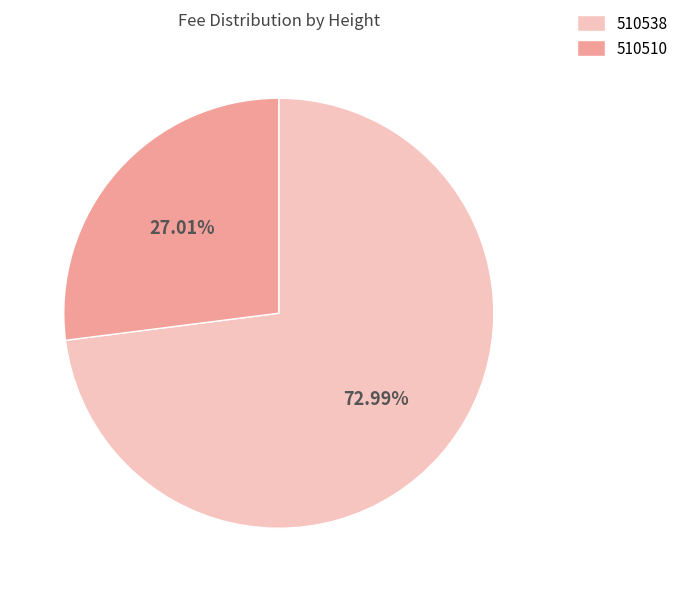

Does any single category account for the majority?

Yes